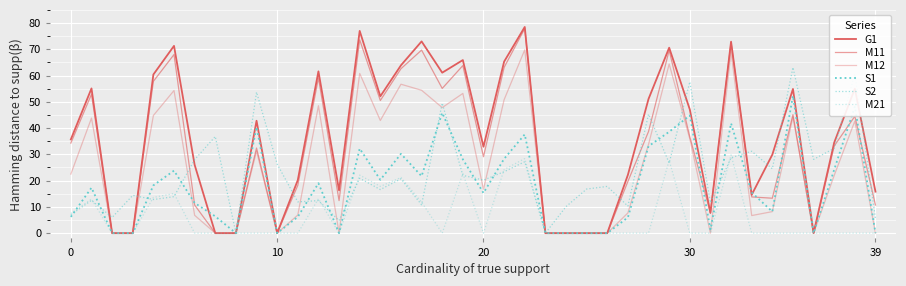

Reading right to left, transcribe all the data shown in this chart.

G1: 15.8	55.0	34.5	0.0	54.9	29.9	14.6	72.9	7.7	47.1	70.6	51.1	22.2	0.0	0.0	0.0	0.0	78.5	65.3	32.9	65.9	61.1	73.0	63.9	52.1	77.0	16.3	61.6	20.2	0.0	42.8	0.0	0.0	26.0	71.3	60.4	0.0	0.0	55.1	35.7
M11: 10.7	44.5	33.2	0.0	45.1	13.3	13.8	72.5	7.7	36.7	69.6	38.7	19.7	0.0	0.0	0.0	0.0	77.9	63.1	29.1	63.8	55.1	69.7	62.6	50.5	73.6	12.4	59.1	18.2	0.0	32.4	0.0	0.0	10.7	68.0	57.8	0.0	0.0	52.9	34.3
M12: 0.0	42.7	22.0	0.0	44.3	8.2	6.7	69.0	0.0	35.9	64.4	33.8	7.7	0.0	0.0	0.0	0.0	69.8	50.8	16.7	53.2	47.8	54.4	56.7	42.9	60.8	0.0	48.5	6.9	0.0	31.2	0.0	0.0	6.8	54.3	44.8	0.0	0.0	43.8	22.5
S1: 0.0	48.2	24.2	0.0	52.3	8.2	15.5	41.8	1.4	44.8	38.6	33.1	6.0	0.0	0.0	0.0	0.0	37.6	28.3	15.3	28.1	45.8	21.7	30.2	20.3	32.2	0.0	19.0	6.2	0.0	40.4	0.0	6.4	11.5	23.8	18.2	0.0	0.0	17.3	6.2
S2: 5.6	60.6	32.3	28.1	63.1	24.5	31.2	28.7	11.6	57.6	26.7	45.3	10.3	17.8	16.8	10.1	0.0	27.2	23.4	20.2	22.0	49.5	10.8	20.7	16.6	20.9	4.8	12.4	11.9	26.3	53.7	0.0	36.8	28.0	13.9	12.8	14.4	6.0	12.5	7.0
M21: 0.0	0.0	0.0	0.0	0.0	0.0	0.0	29.8	0.0	0.0	27.7	0.0	0.0	0.0	0.0	0.0	0.0	28.4	24.2	0.0	22.7	0.0	11.8	21.2	17.8	22.1	0.0	13.1	0.0	0.0	0.0	0.0	0.0	0.0	15.1	13.6	0.0	0.0	13.0	7.5